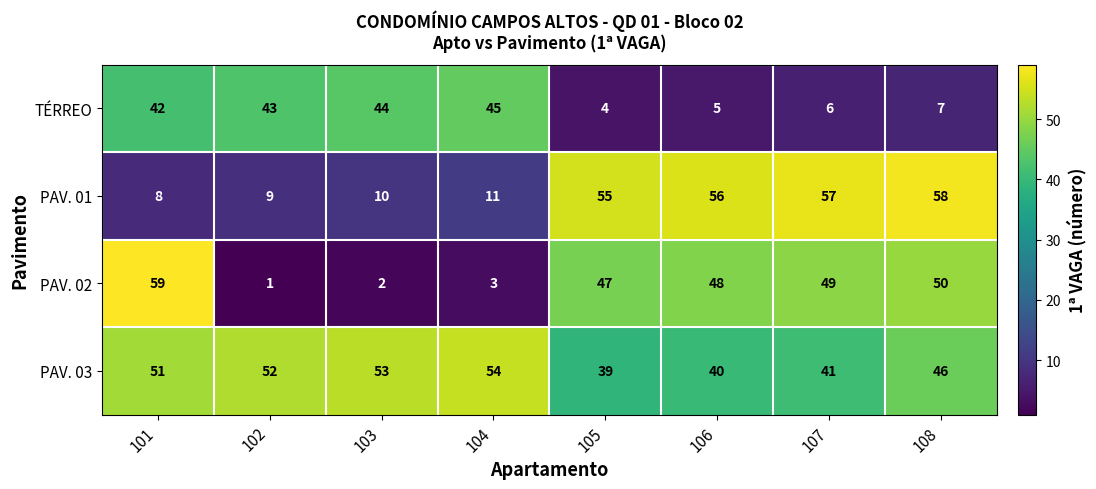

What is the minimum value for PAV. 03?

39